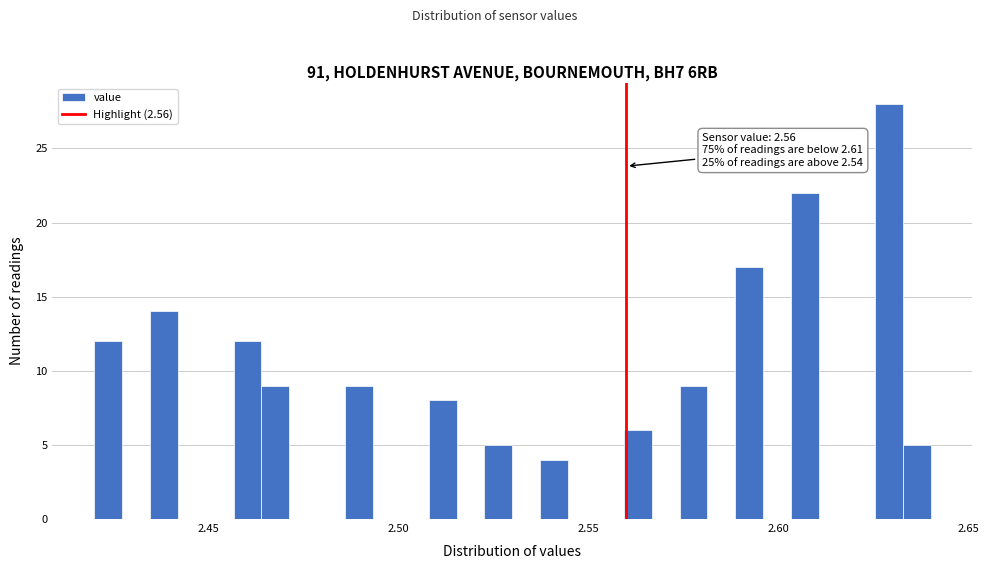

Read against the x-axis, roughly where is the centre of the tallest bar?

2.630